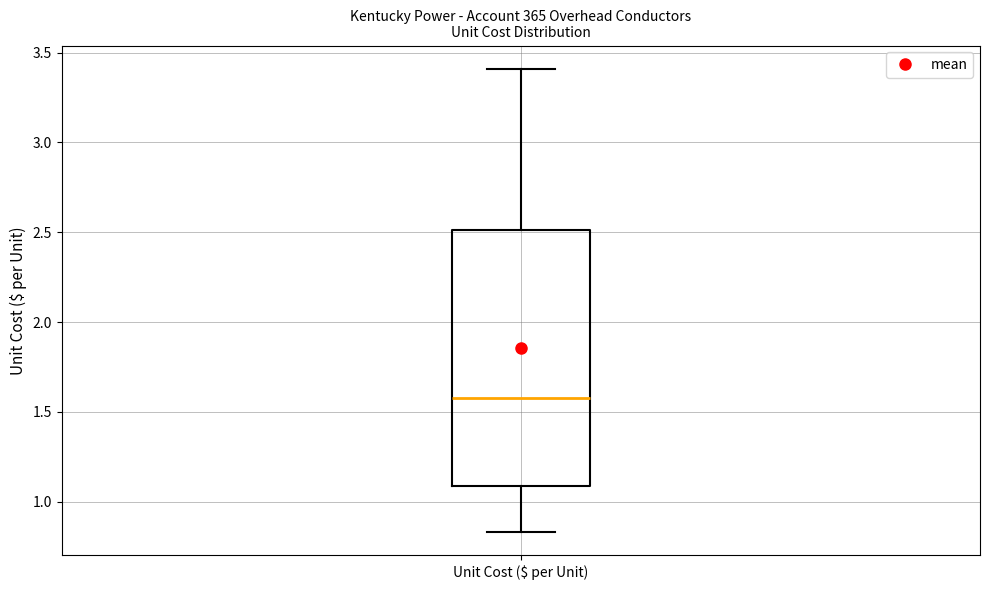

Where does the upper whisker of the box for Unit Cost ($ per Unit) end on the y-axis? The values are not printed on the chart, so give them approximately, as read against the axis.

3.40